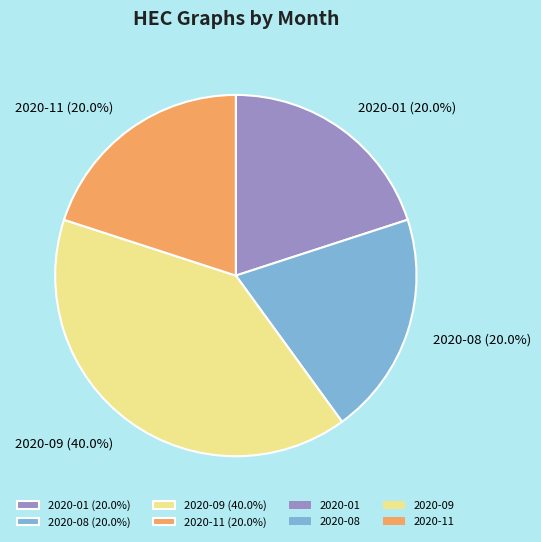

What percentage is NOT represented by 2020-11?

80.0%